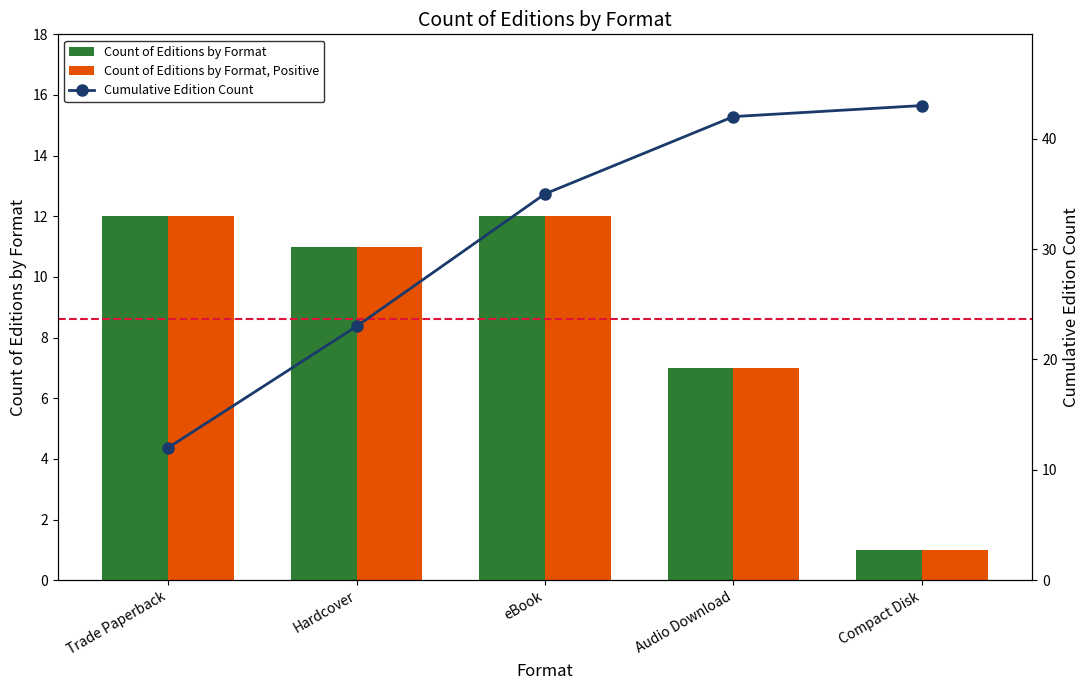

Reading left to right, what are all the values shown in this chart?

Count of Editions by Format: Trade Paperback=12	Hardcover=11	eBook=12	Audio Download=7	Compact Disk=1
Count of Editions by Format, Positive: Trade Paperback=12	Hardcover=11	eBook=12	Audio Download=7	Compact Disk=1
Cumulative Edition Count: Trade Paperback=12	Hardcover=23	eBook=35	Audio Download=42	Compact Disk=43